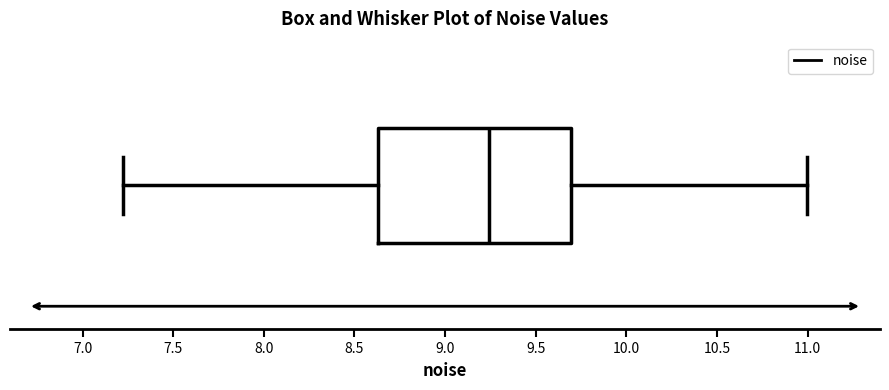

Read this box plot against the x-axis: the position of the median line, the range covered by the box, and the ends of both whiskers. The values are not printed on the chart, so give them approximately, as read against the axis.

median 9.25, box 8.65 to 9.70, whiskers 7.25 to 11.00